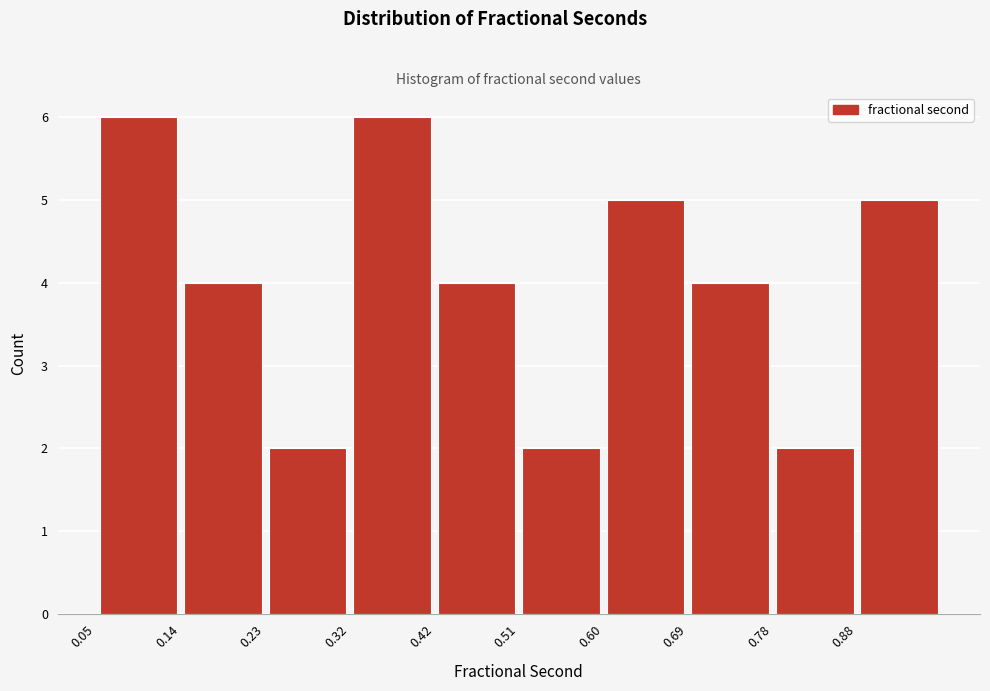

Reading left to right, transcribe this chart: for each bar, give the range it covers on the x-axis and its height. Neither the bar edges nor the heights are printed on the chart, so give them approximately, as read against the axes.

0.05 to 0.14: 6
0.14 to 0.23: 4
0.23 to 0.32: 2
0.32 to 0.42: 6
0.42 to 0.51: 4
0.51 to 0.60: 2
0.60 to 0.69: 5
0.69 to 0.78: 4
0.78 to 0.88: 2
0.88 to 0.97: 5